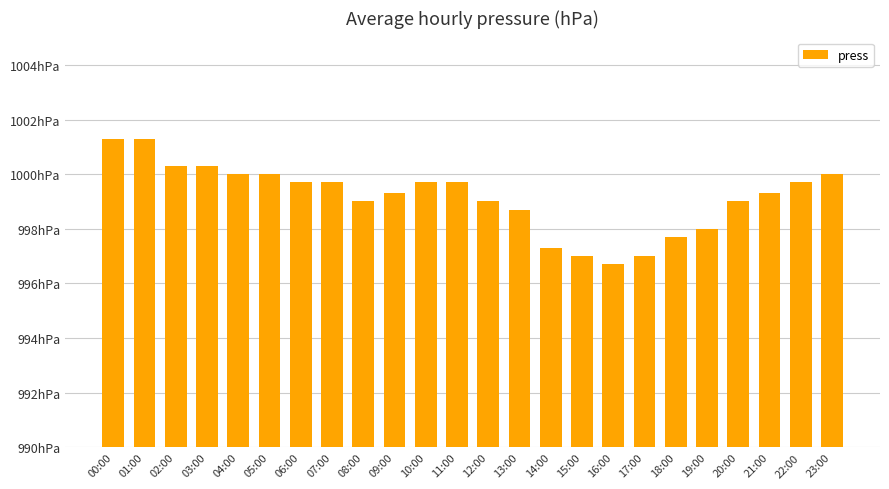

Approximately how many times larger is the value at 19:00 compared to 15:00?

1.0